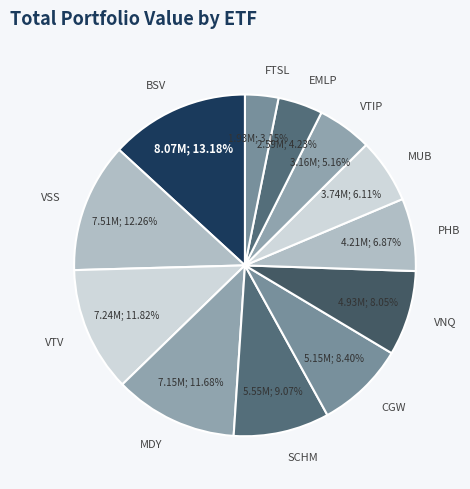

To the nearest percent, what is the average slice percentage?

8%